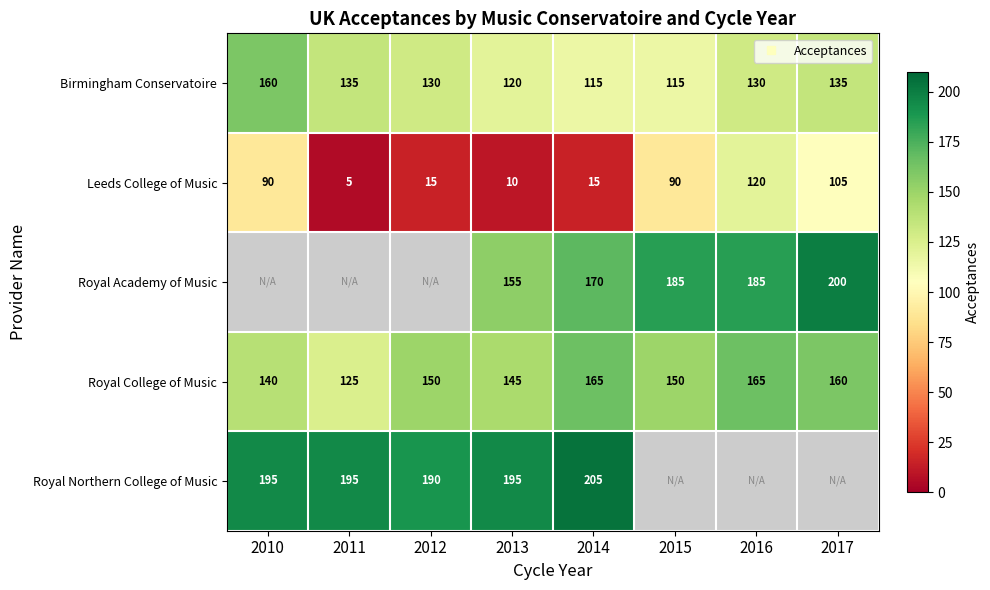

What is the highest value of the Royal College of Music series?

165.0